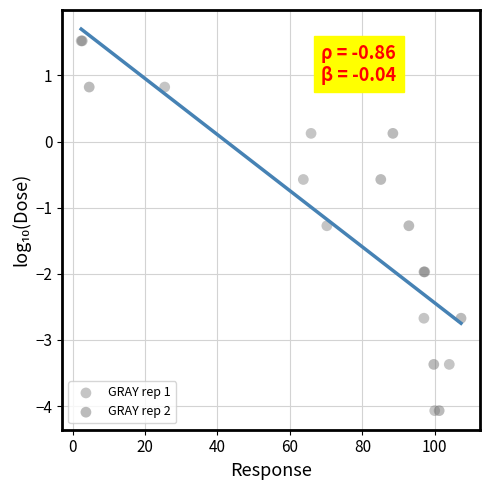

What are all the series names shown in the legend?

GRAY rep 1, GRAY rep 2